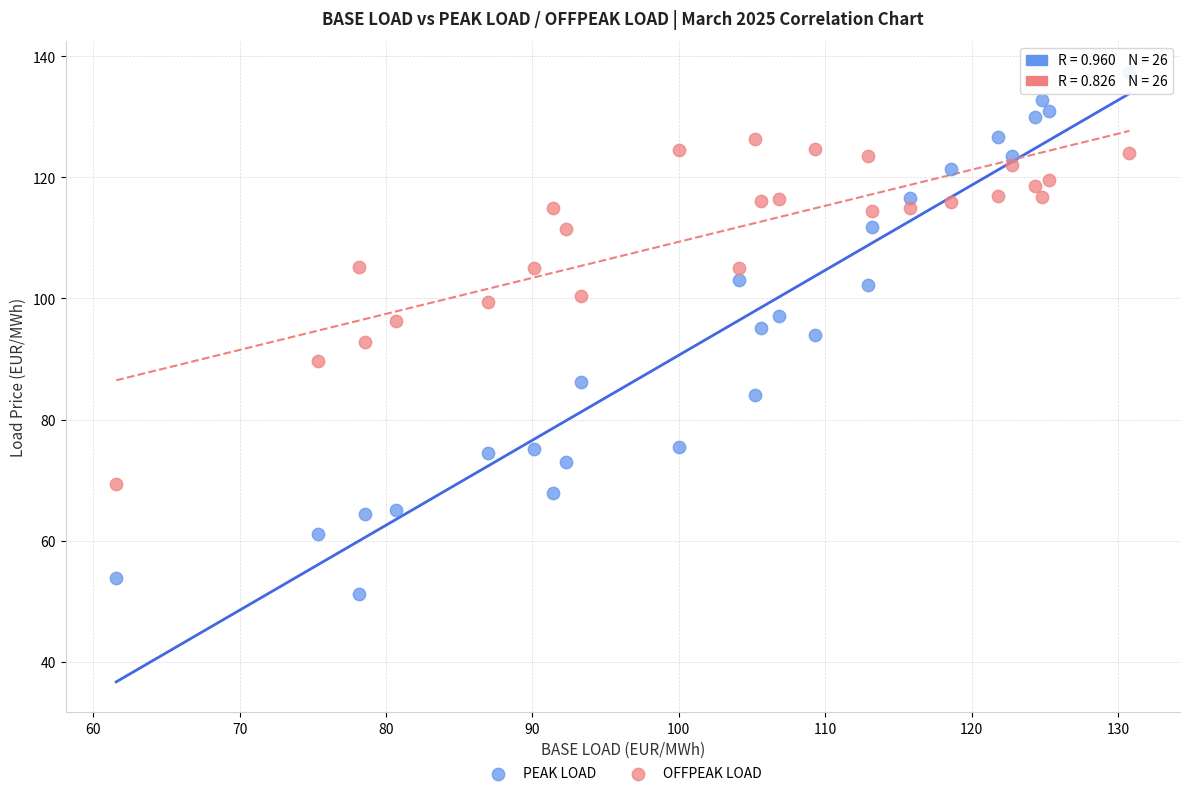

Which series has the largest Y range (max minus min)?

PEAK LOAD